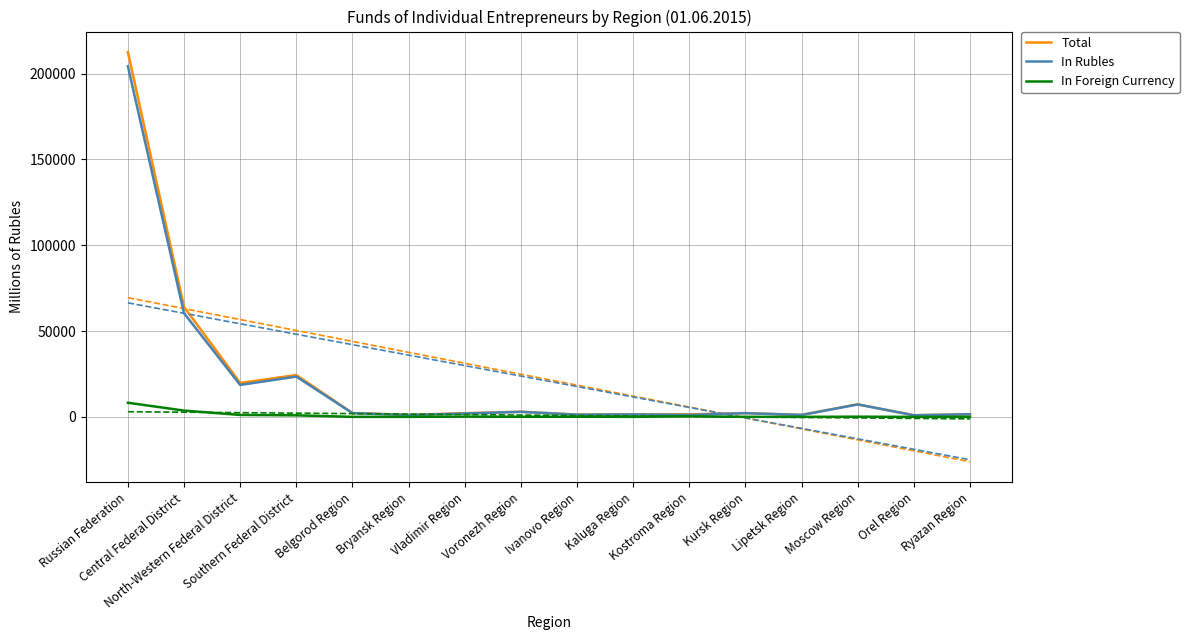

What is the spread (max minus min) of values at Central Federal District?

60400